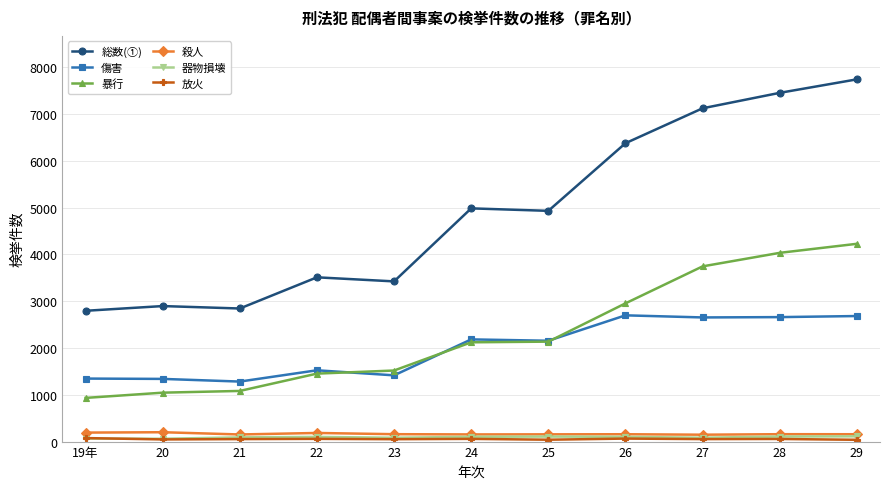

Is this an area chart (filled region under the line)?

No